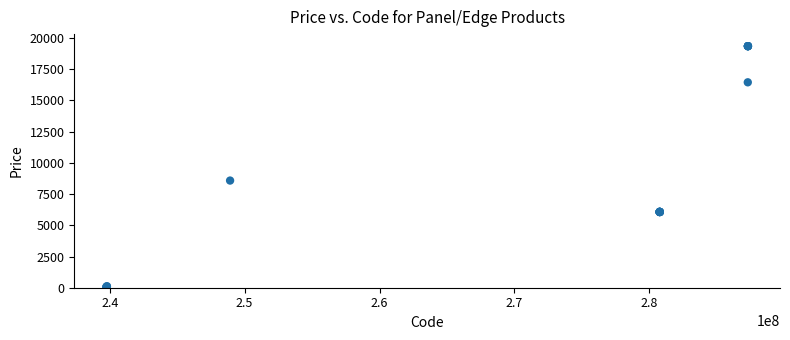

What Y value in the scatter plot is closest to 9699?

8581.1